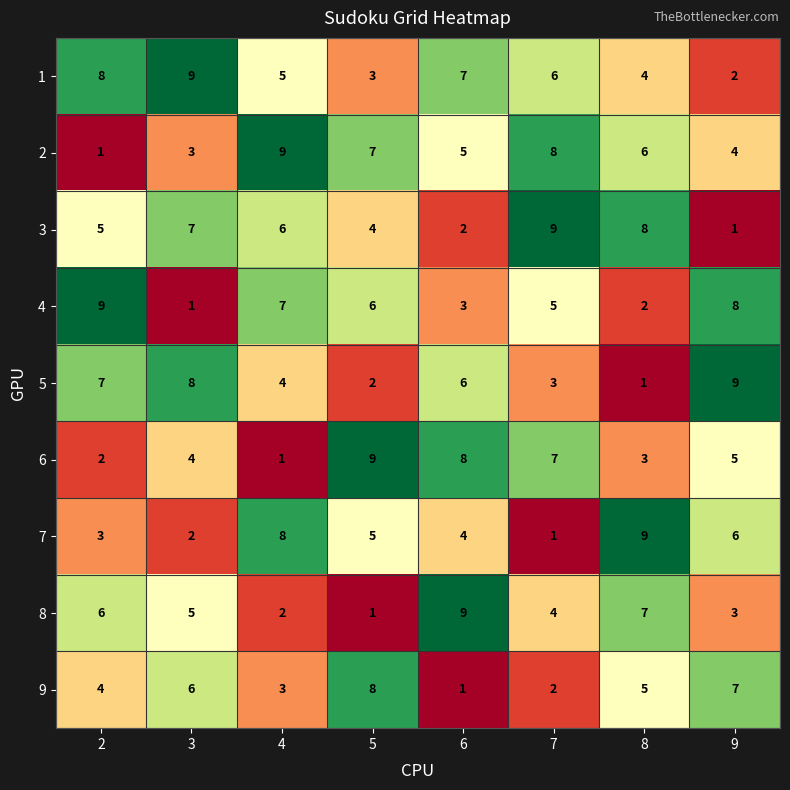

What is the difference between the highest and lowest values at 7?

8